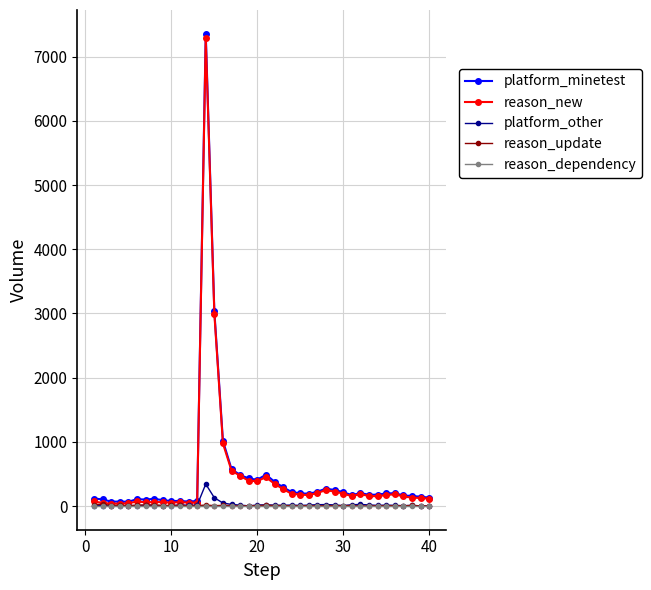

Which series has the widest spread of values?

platform_minetest